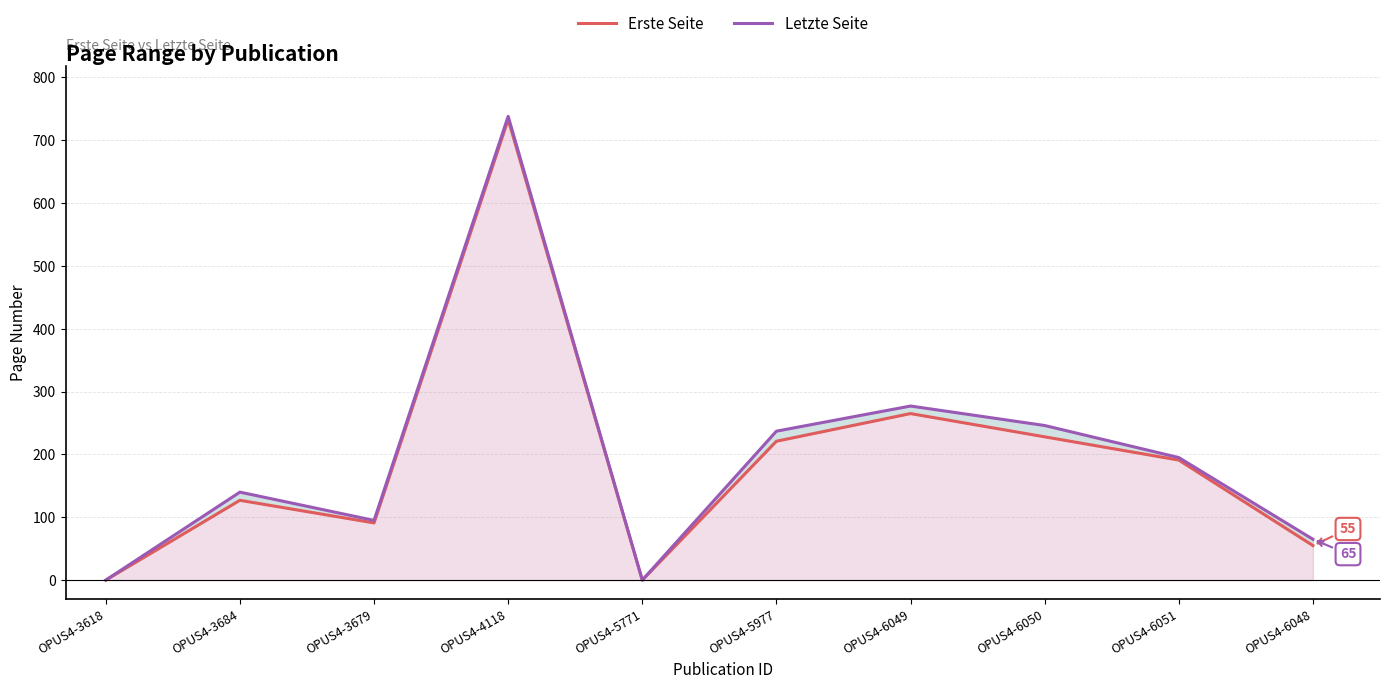

Reading right to left, what are all the values shown in this chart?

Erste Seite: OPUS4-6048=55	OPUS4-6051=191	OPUS4-6050=228	OPUS4-6049=265	OPUS4-5977=221	OPUS4-5771=0	OPUS4-4118=733	OPUS4-3679=91	OPUS4-3684=127	OPUS4-3618=0
Letzte Seite: OPUS4-6048=65	OPUS4-6051=195	OPUS4-6050=246	OPUS4-6049=277	OPUS4-5977=237	OPUS4-5771=0	OPUS4-4118=738	OPUS4-3679=95	OPUS4-3684=140	OPUS4-3618=0